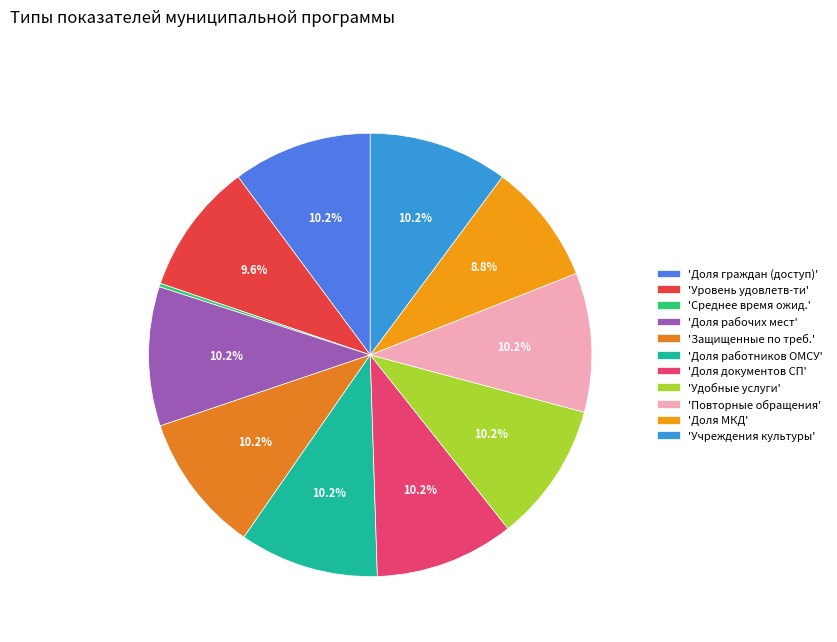

To the nearest percent, what is the average slice percentage?

9%